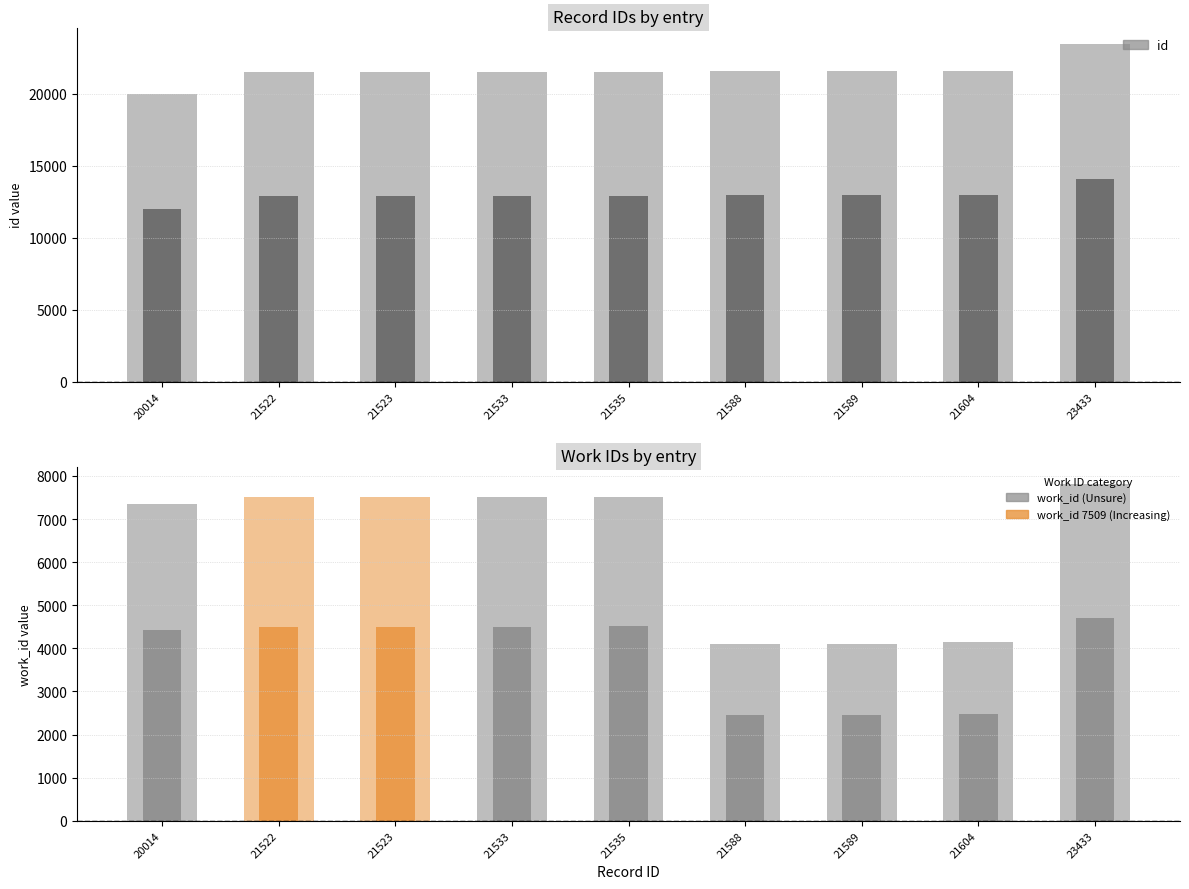

Does the chart contain any negative values?

No